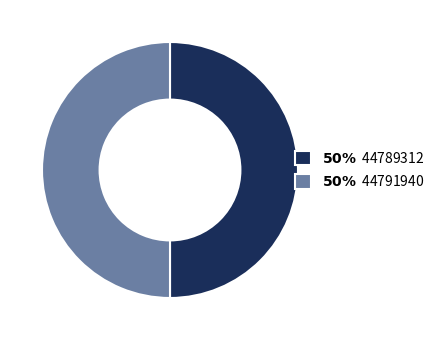

Which category accounts for the majority?

44791940